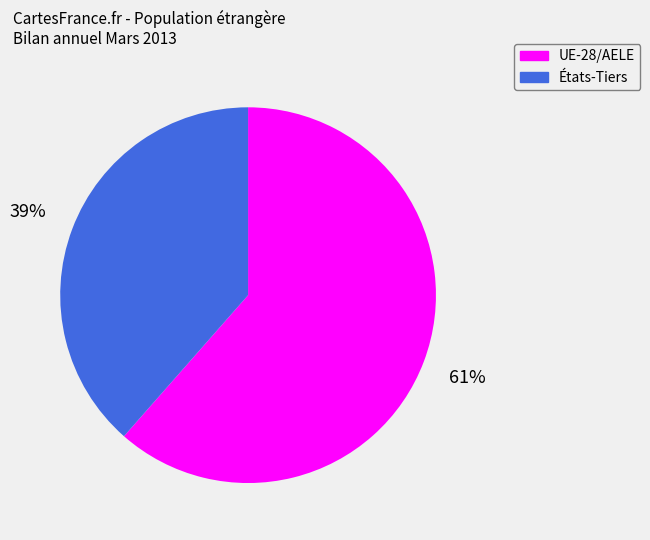

Count the number of slices in the pie.

2